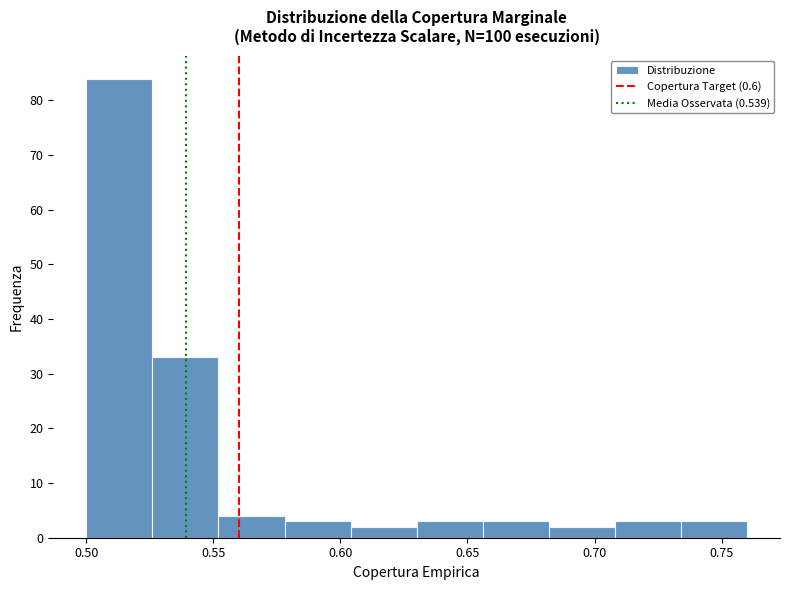

Reading left to right, transcribe this chart: for each bar, give the range it covers on the x-axis and its height. Neither the bar edges nor the heights are printed on the chart, so give them approximately, as read against the axes.

0.500 to 0.526: 84
0.526 to 0.552: 33
0.552 to 0.578: 4
0.578 to 0.604: 3
0.604 to 0.630: 2
0.630 to 0.656: 3
0.656 to 0.682: 3
0.682 to 0.708: 2
0.708 to 0.734: 3
0.734 to 0.760: 3